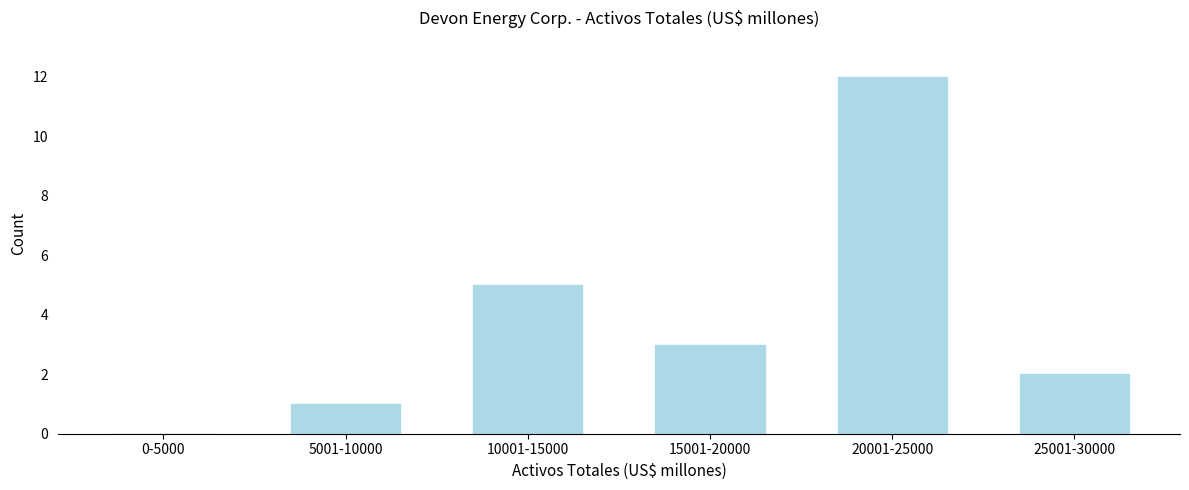

Reading right to left, extract all data points from this chart.

25001-30000=2	20001-25000=12	15001-20000=3	10001-15000=5	5001-10000=1	0-5000=0